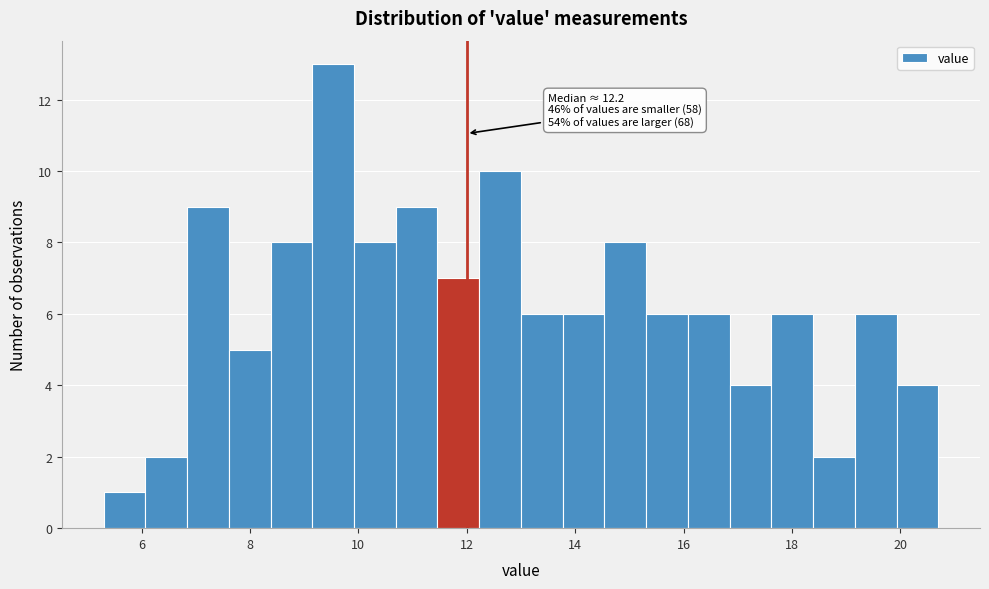

Around what value on the x-axis is the tallest bar? Give the approximate position of its centre, as read against the axis.

9.6